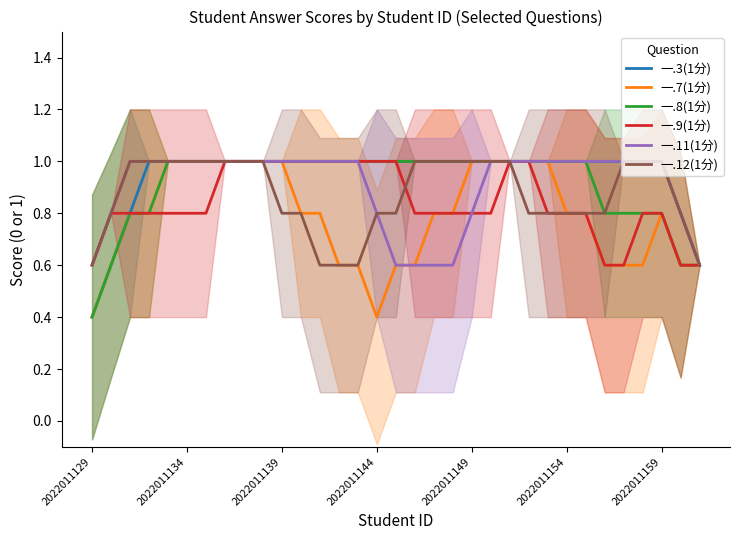

Which series has the largest total across all categories?

一.3(1分)